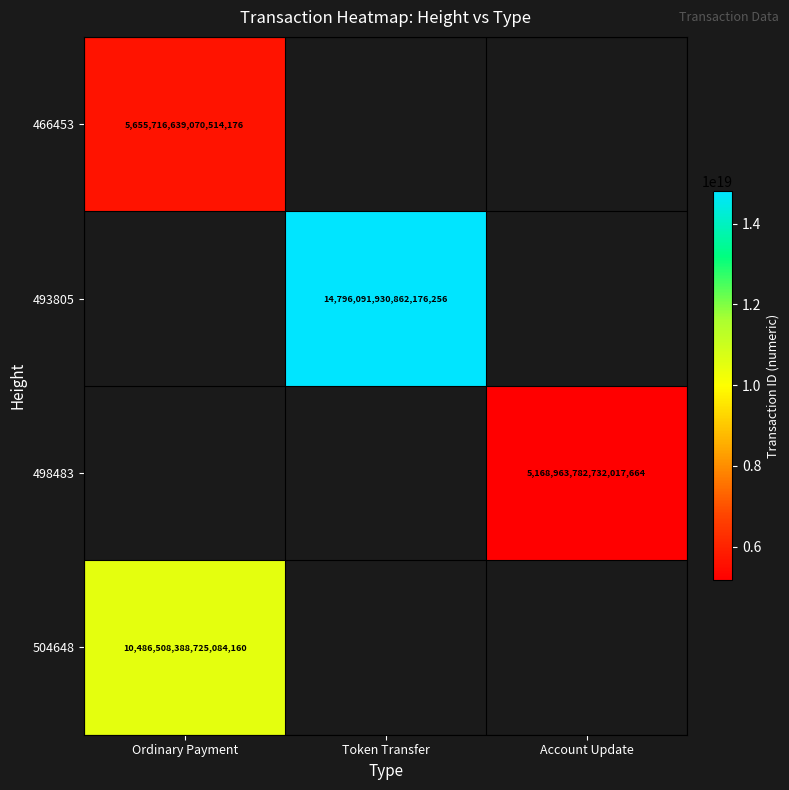

True or false: 504648 has a value of 2352293056443403264 at Ordinary Payment.

False